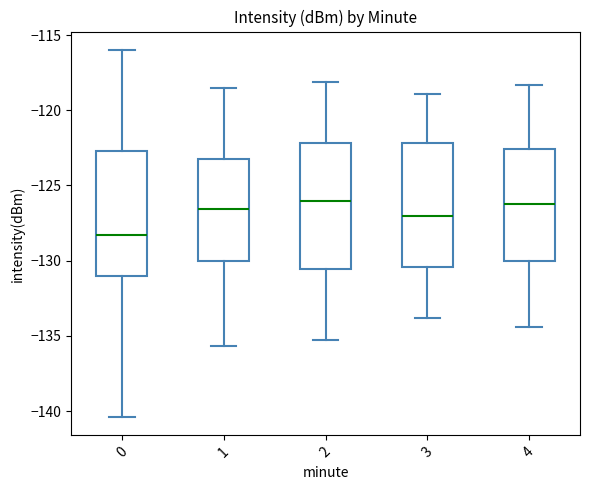

Which box's median line is the lowest?

0